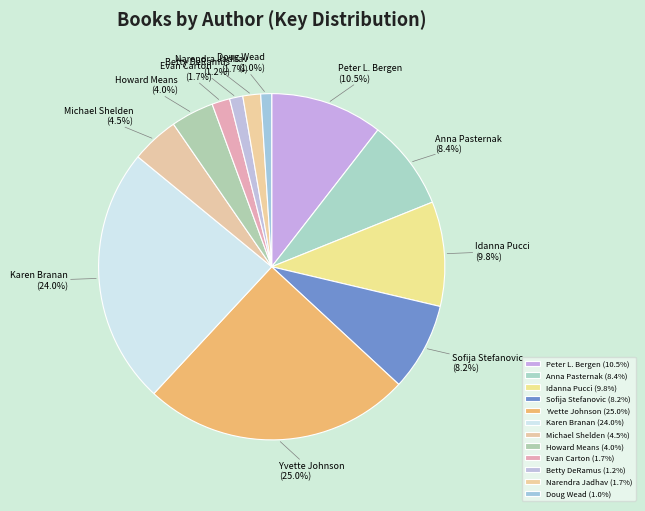

To the nearest percent, what is the combined percentage of Yvette Johnson and Anna Pasternak?

33%